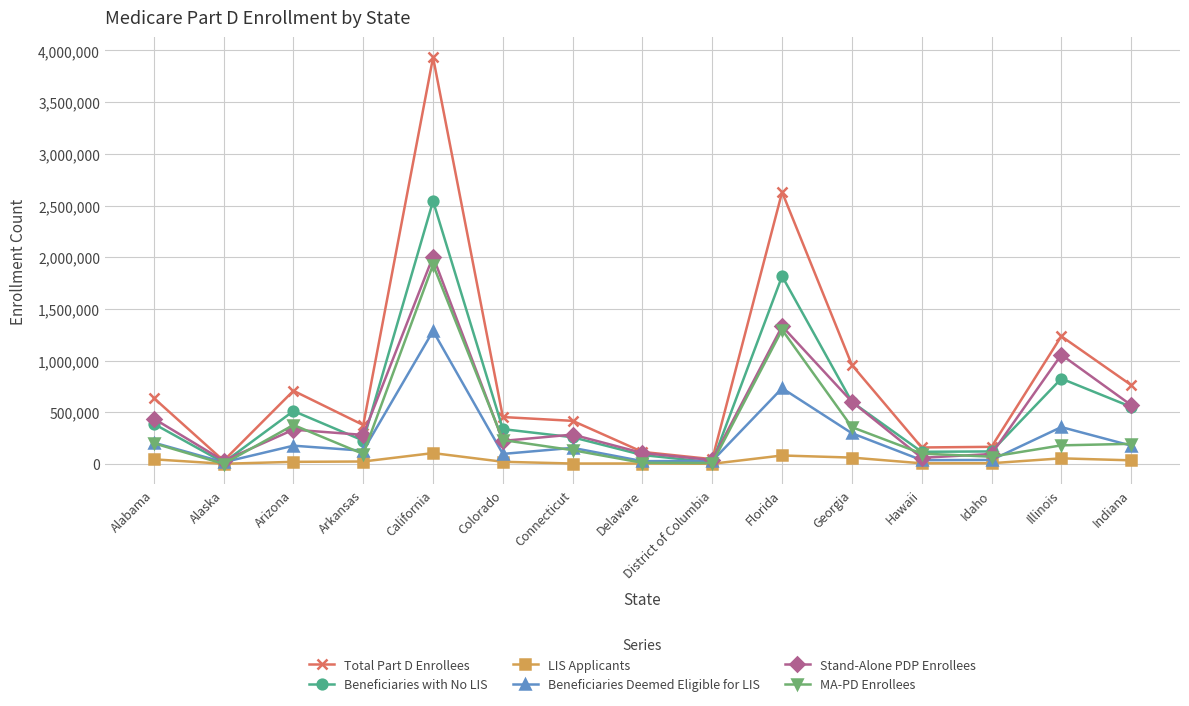

Rank the series at Illinois from highest to lowest value.

Total Part D Enrollees, Stand-Alone PDP Enrollees, Beneficiaries with No LIS, Beneficiaries Deemed Eligible for LIS, MA-PD Enrollees, LIS Applicants